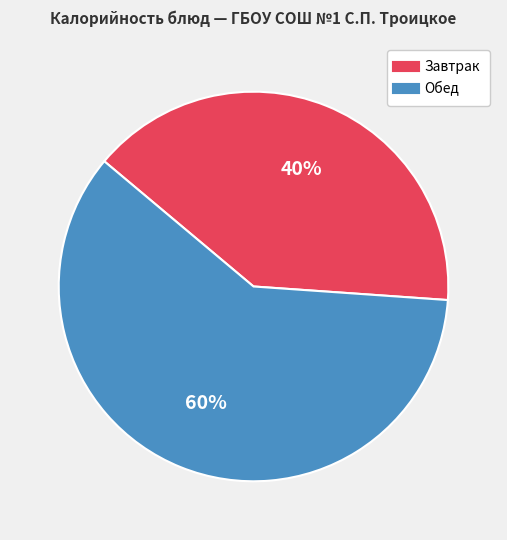

To the nearest percent, what is the difference between the largest and smallest slice percentages?

20%